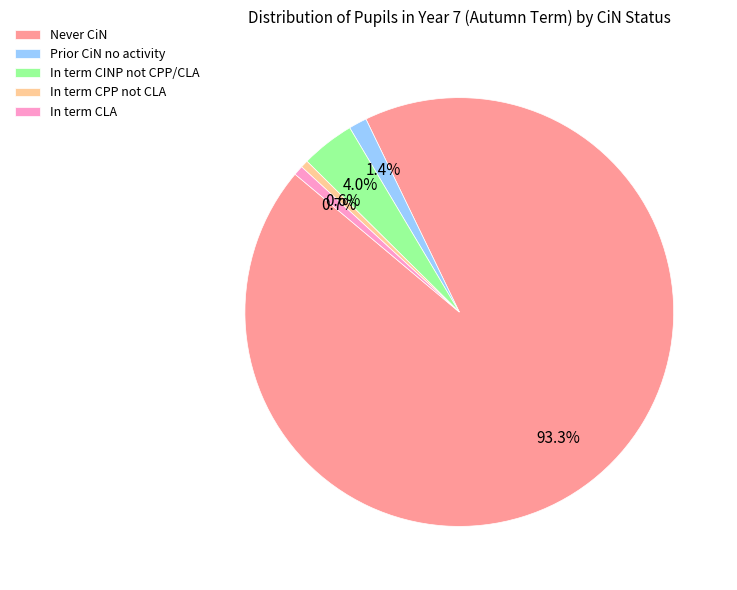

Between Prior CiN no activity and In term CPP not CLA, which is larger?

Prior CiN no activity